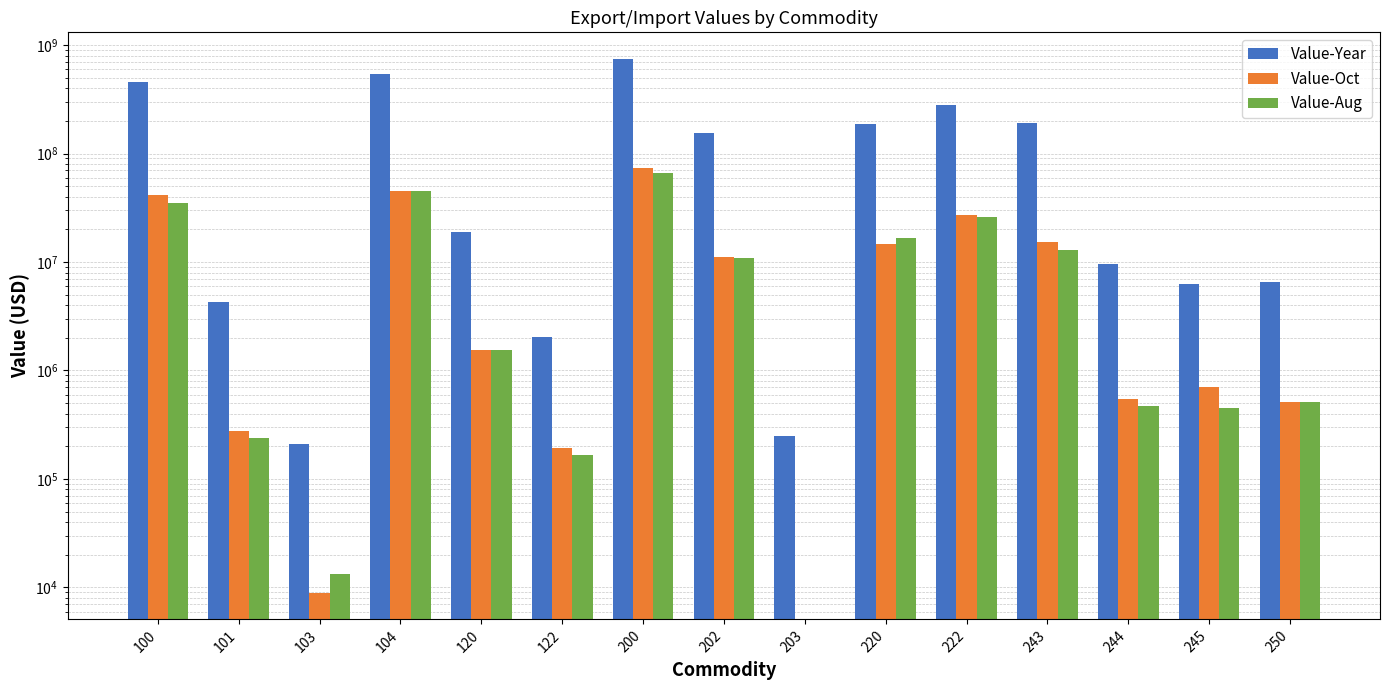

What is the difference between the maximum and minimum values in the Value-Year series?

743251966